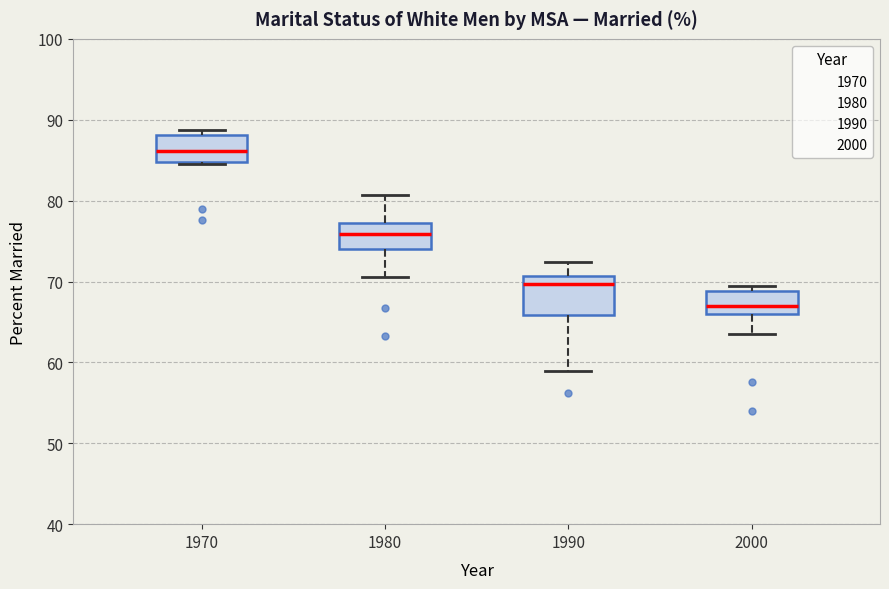

Which box's median line is the lowest?

2000